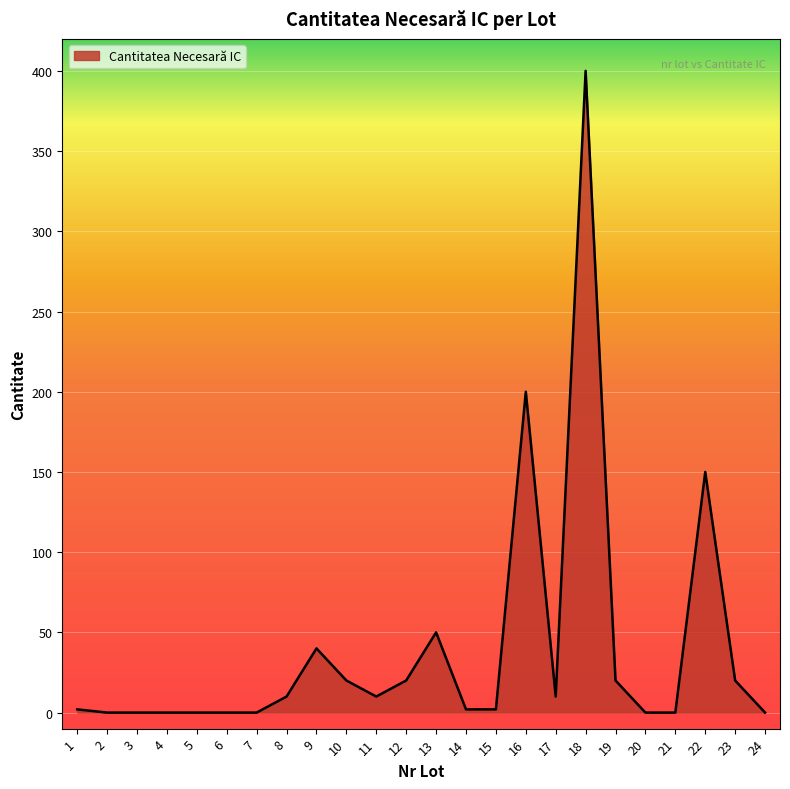

Is it true that the value at 6 is -278?

False